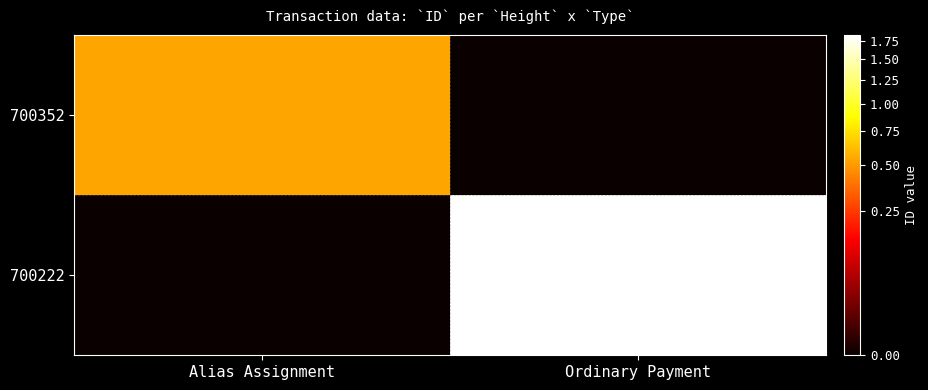

Which has a higher value, Alias Assignment or Ordinary Payment?

Alias Assignment